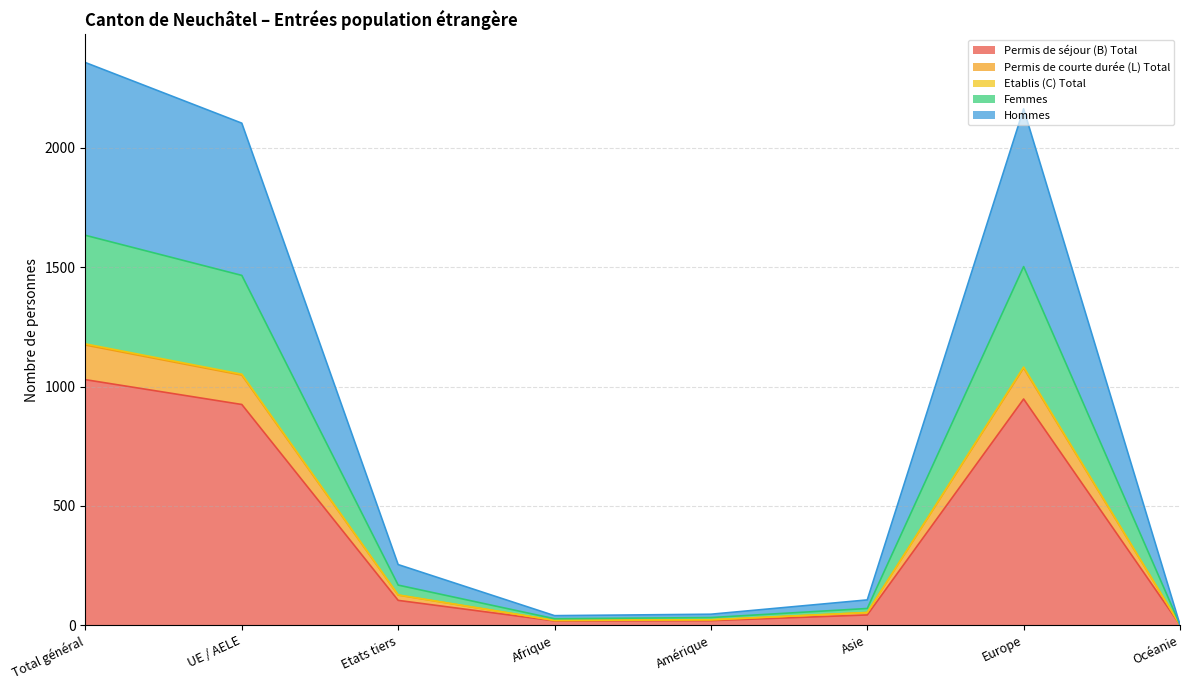

At which category does Permis de courte durée (L) Total reach its first local valley?

Afrique